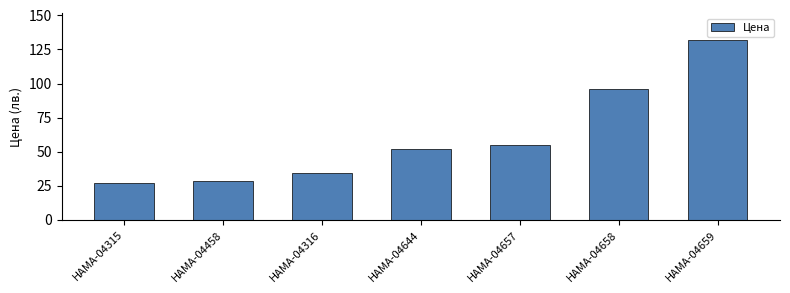

Rank the categories by value from highest to lowest.

HAMA-04659, HAMA-04658, HAMA-04657, HAMA-04644, HAMA-04316, HAMA-04458, HAMA-04315